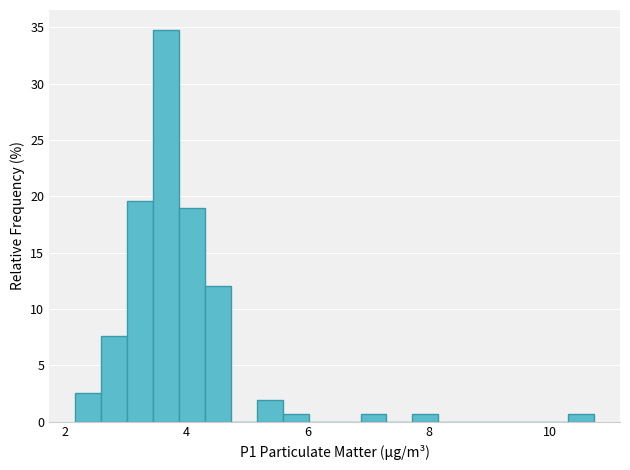

Read against the x-axis, roughly where is the centre of the tallest bar?

3.6